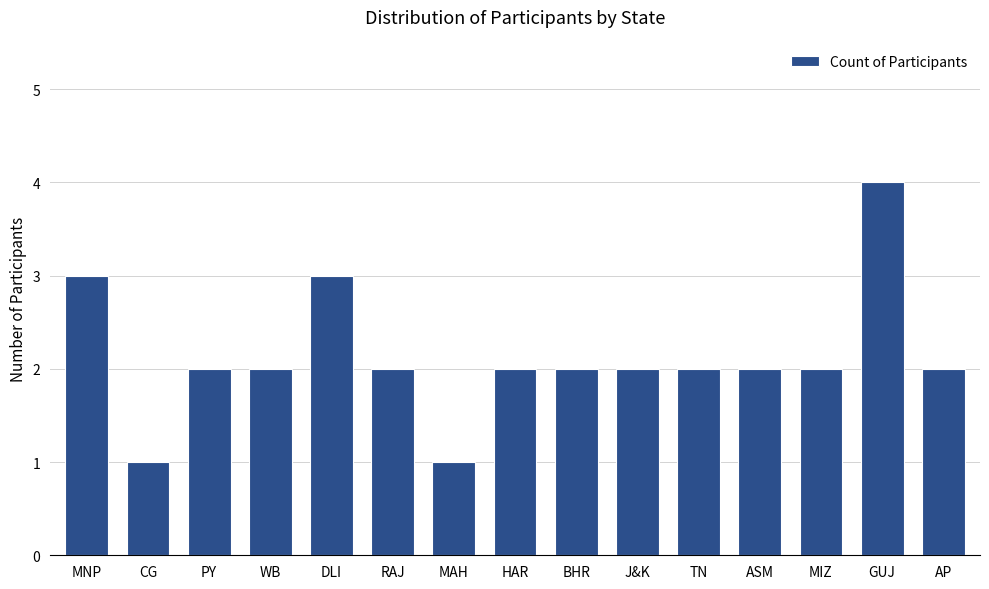

What is the smallest value displayed?

1